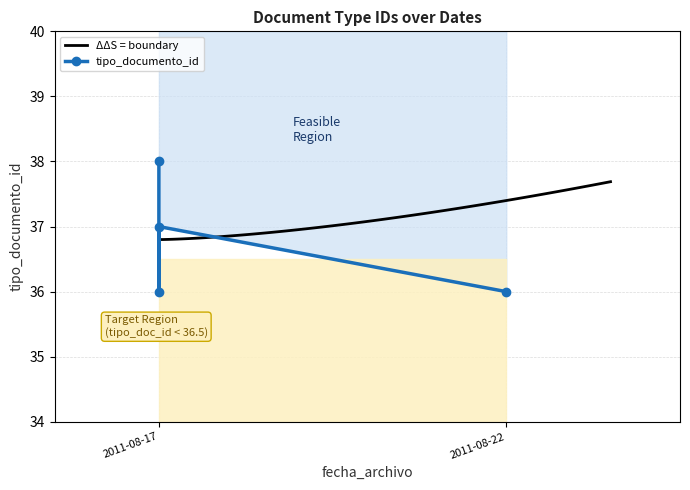

What is the average value?

37